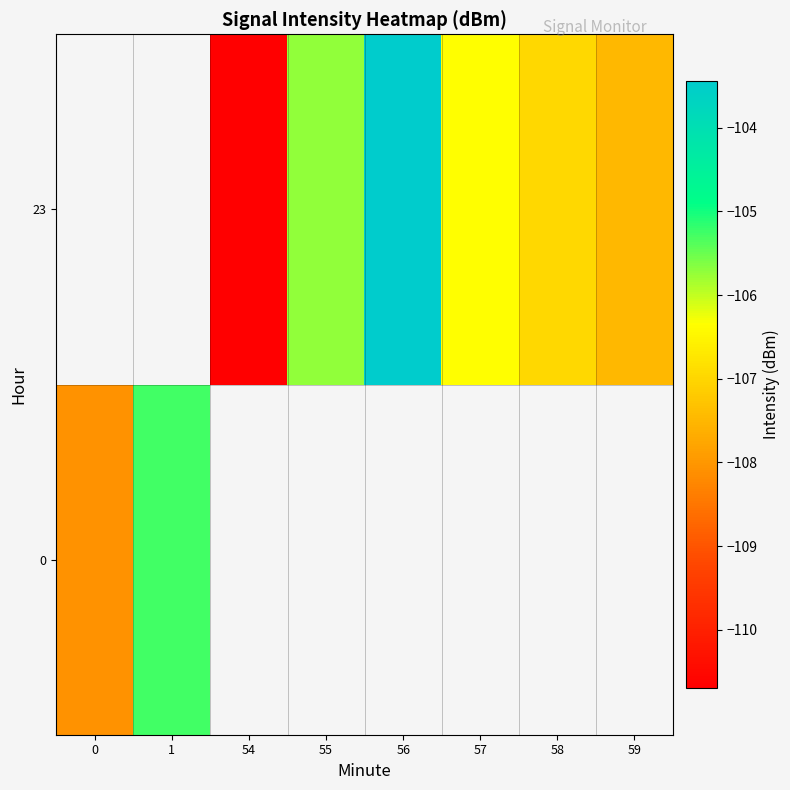

Rank the series by their average value, from lowest to highest.

0, 23